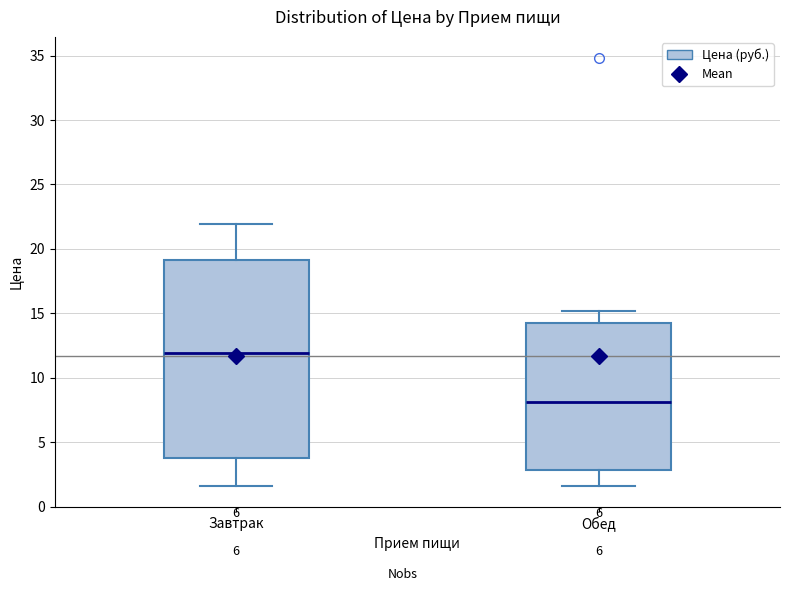

Reading left to right, read every box against the y-axis: the position of its median line, the range the box covers, and the ends of its whiskers. The values are not printed on the chart, so give them approximately, as read against the axis.

Завтрак: median 12.0, box 4.0 to 19.0, whiskers 1.5 to 22.0
Обед: median 8.0, box 3.0 to 14.5, whiskers 1.5 to 15.0